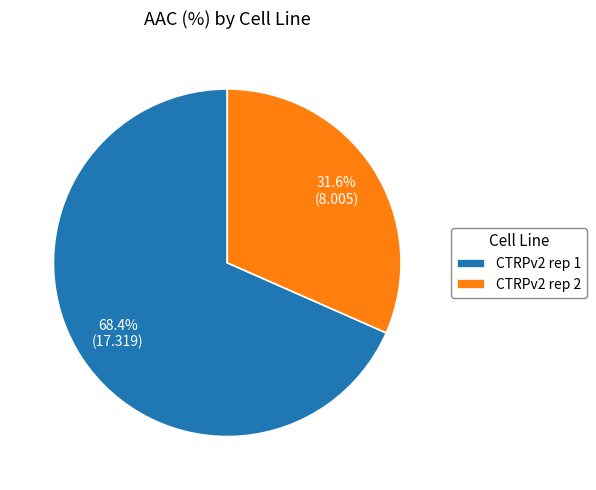

Which slice is the largest?

CTRPv2 rep 1